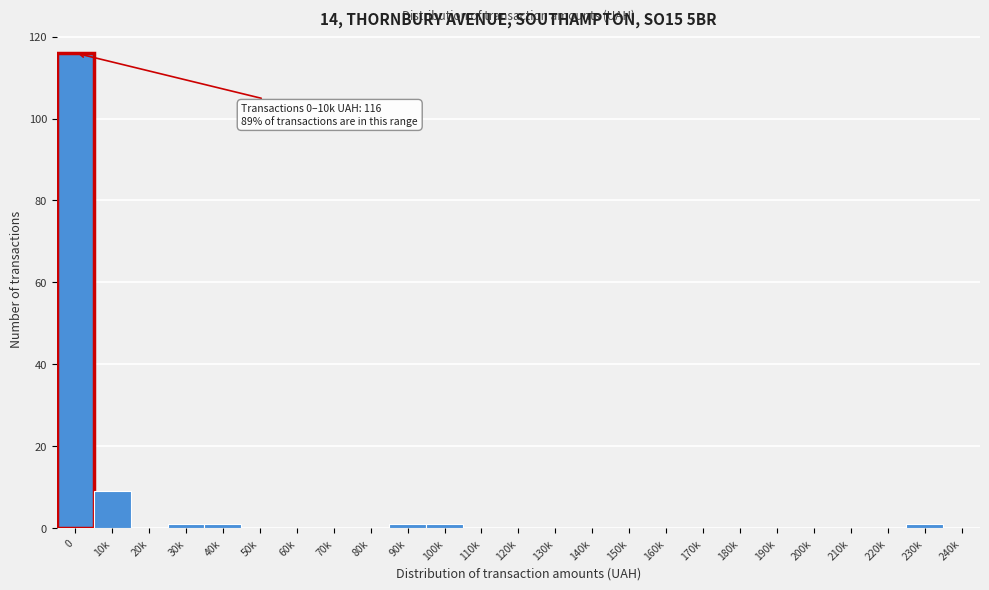

Reading left to right, extract all data points from this chart.

0=116	10k=9	20k=0	30k=1	40k=1	50k=0	60k=0	70k=0	80k=0	90k=1	100k=1	110k=0	120k=0	130k=0	140k=0	150k=0	160k=0	170k=0	180k=0	190k=0	200k=0	210k=0	220k=0	230k=1	240k=0